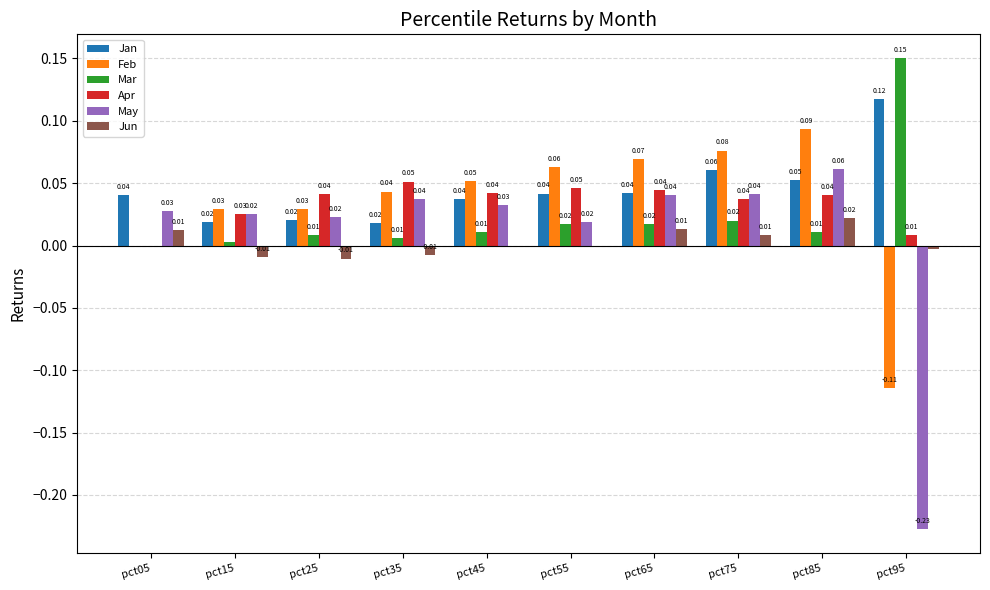

Is the value of Feb at pct65 greater than the value of Mar at pct35?

Yes